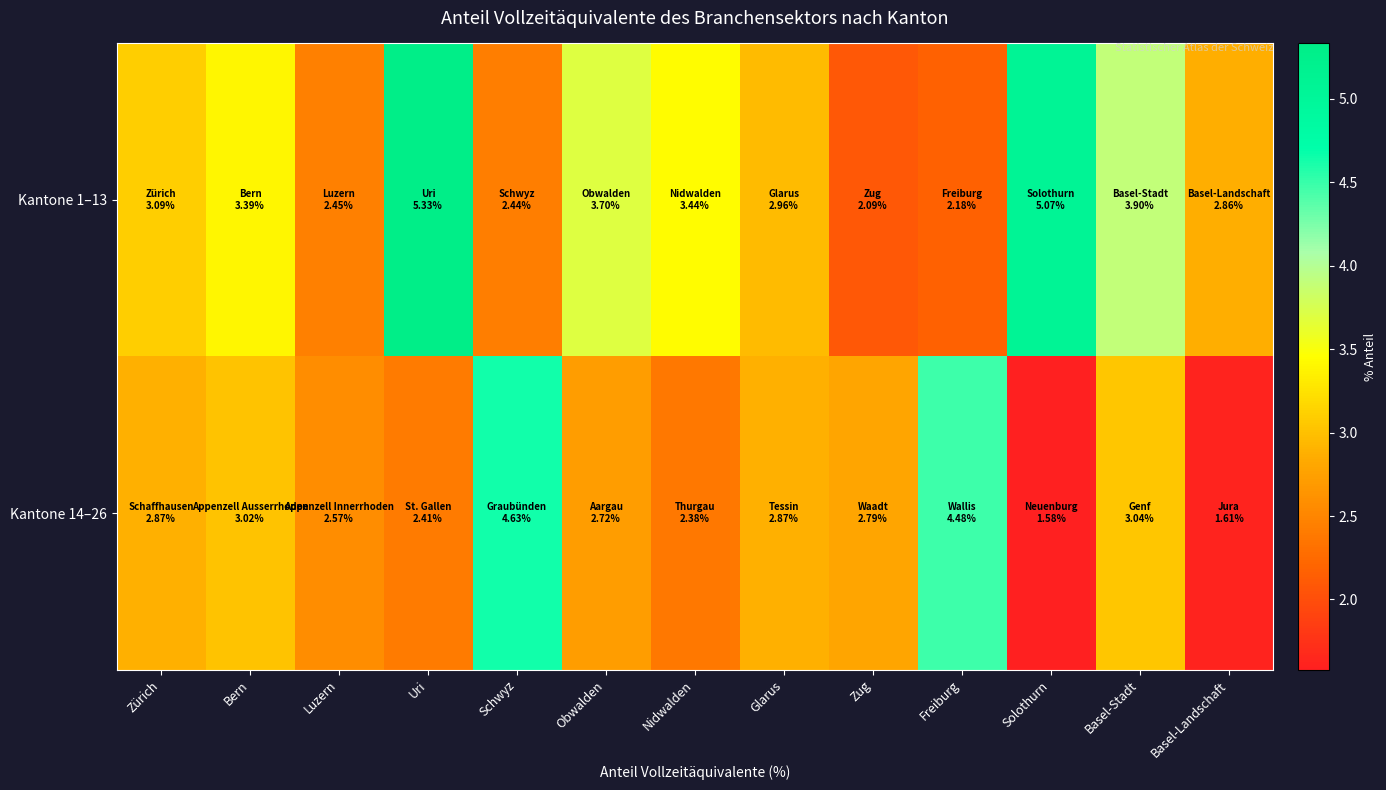

How many data points does each series have?

13